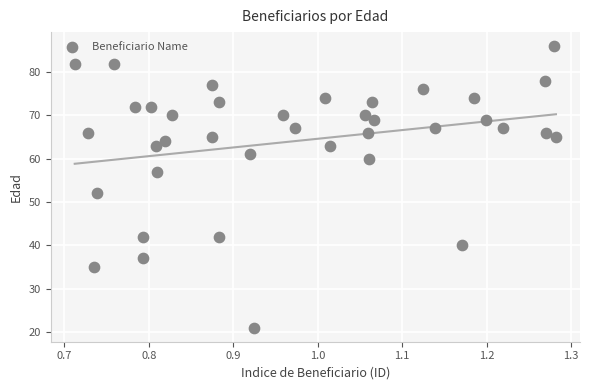

What is the range of Y values (max minus min)?

65